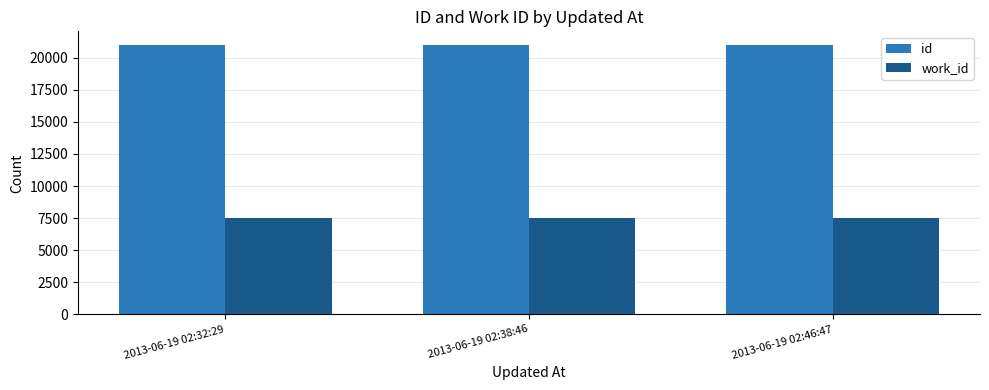

What is the difference between the highest and lowest values at 2013-06-19 02:46:47?

13530